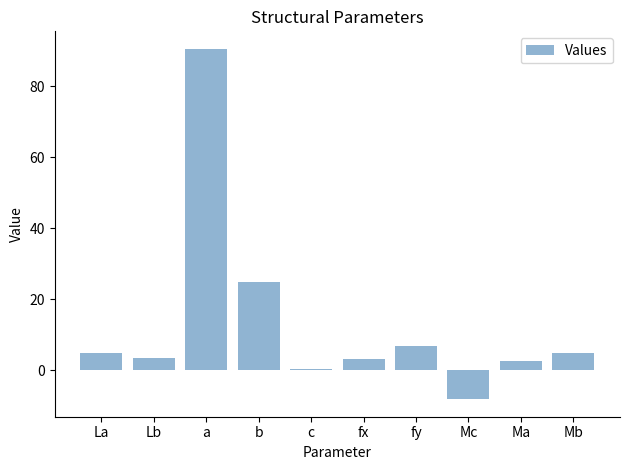

The value at b is 37.3. True or false?

False